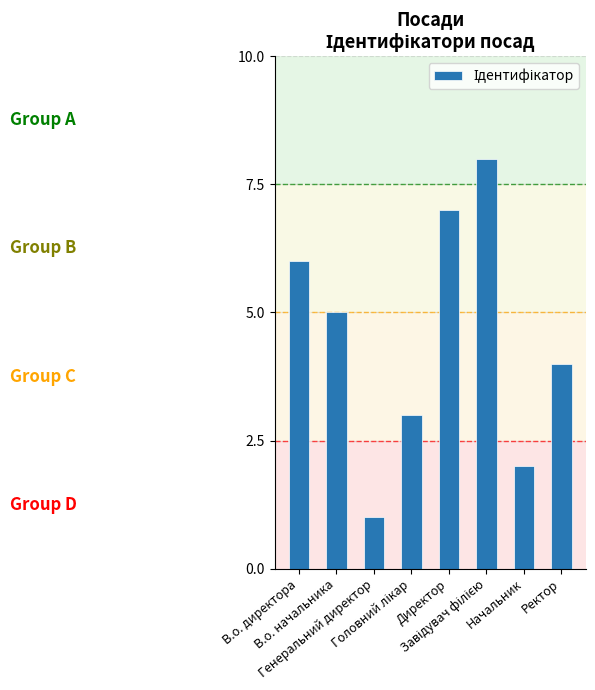

What is the sum of all values?

36